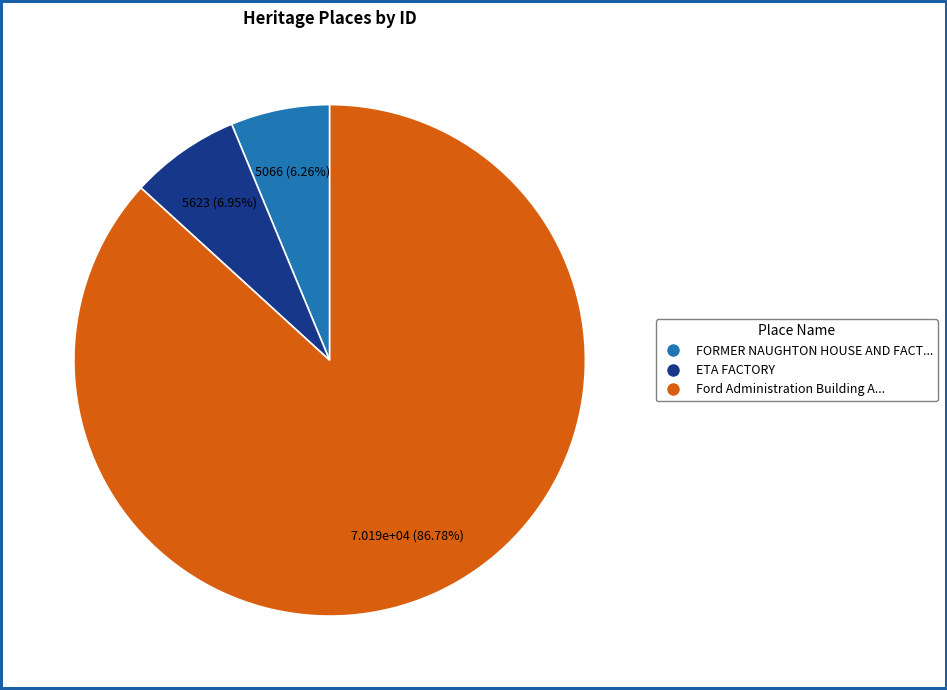

Is there a majority slice in this chart?

Yes